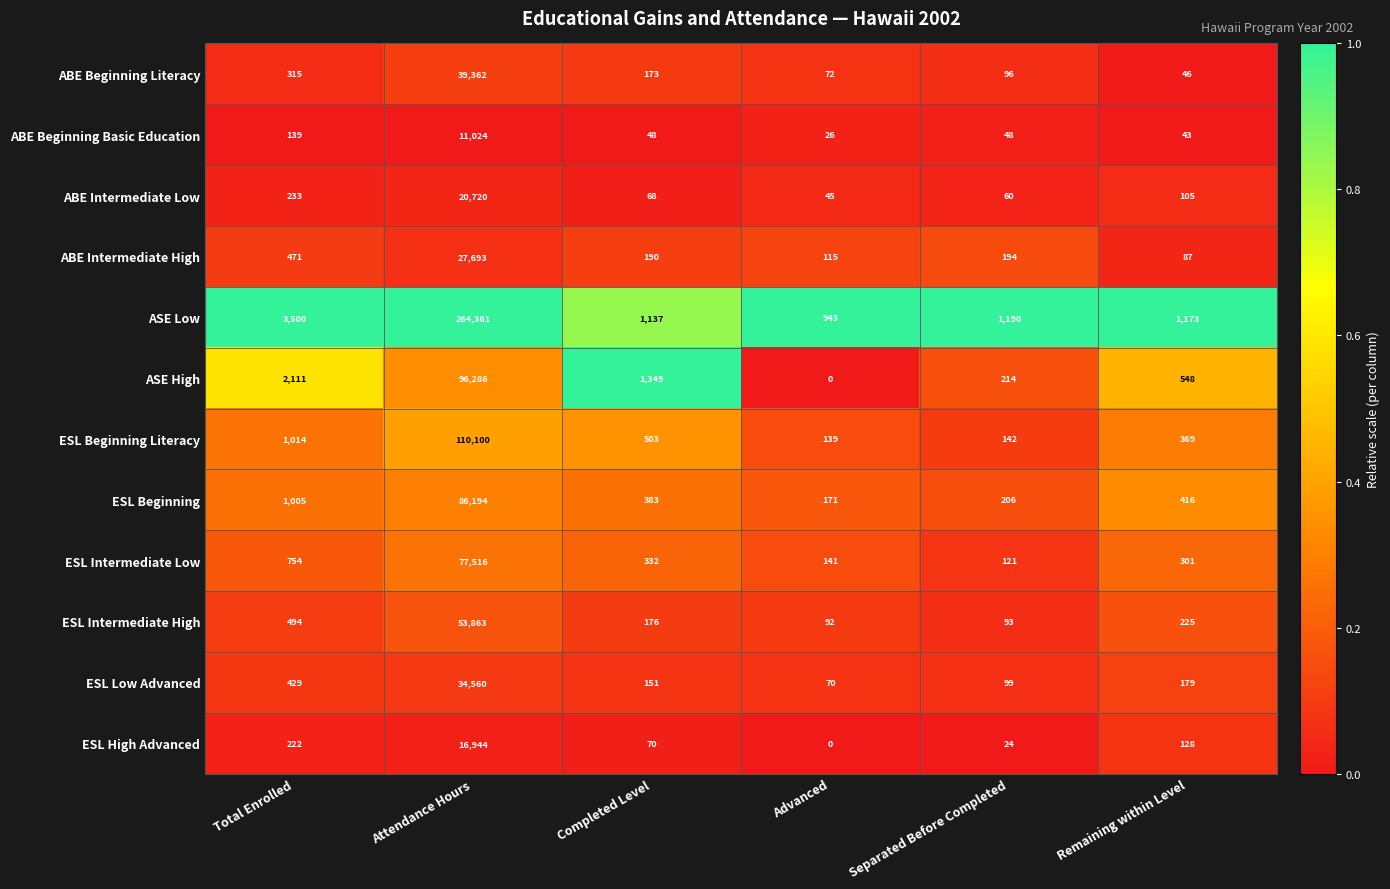

At which label is ESL High Advanced closest to 8472?

Total Enrolled